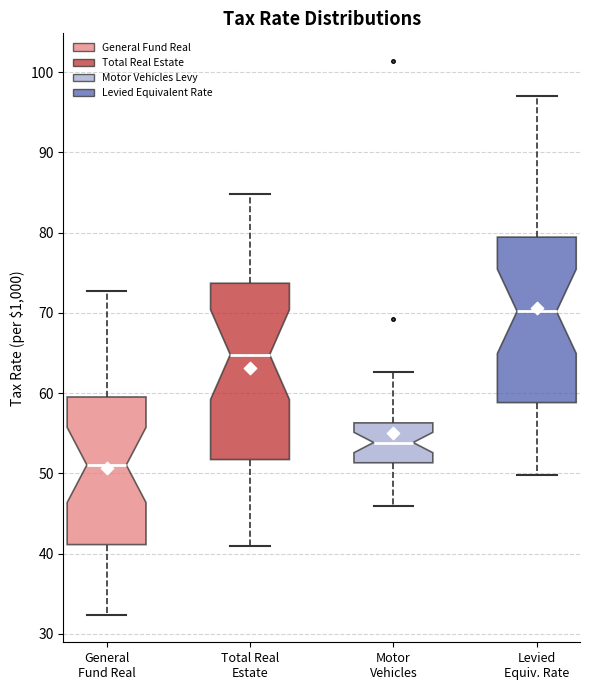

Which box has the lowest median line?

General Fund Real